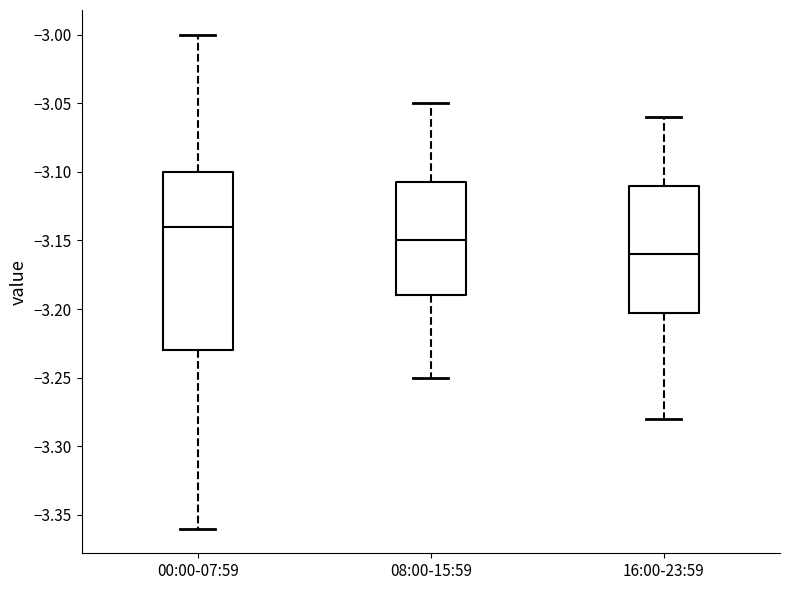

Which box is the tallest, from its lower edge to its upper edge?

00:00-07:59